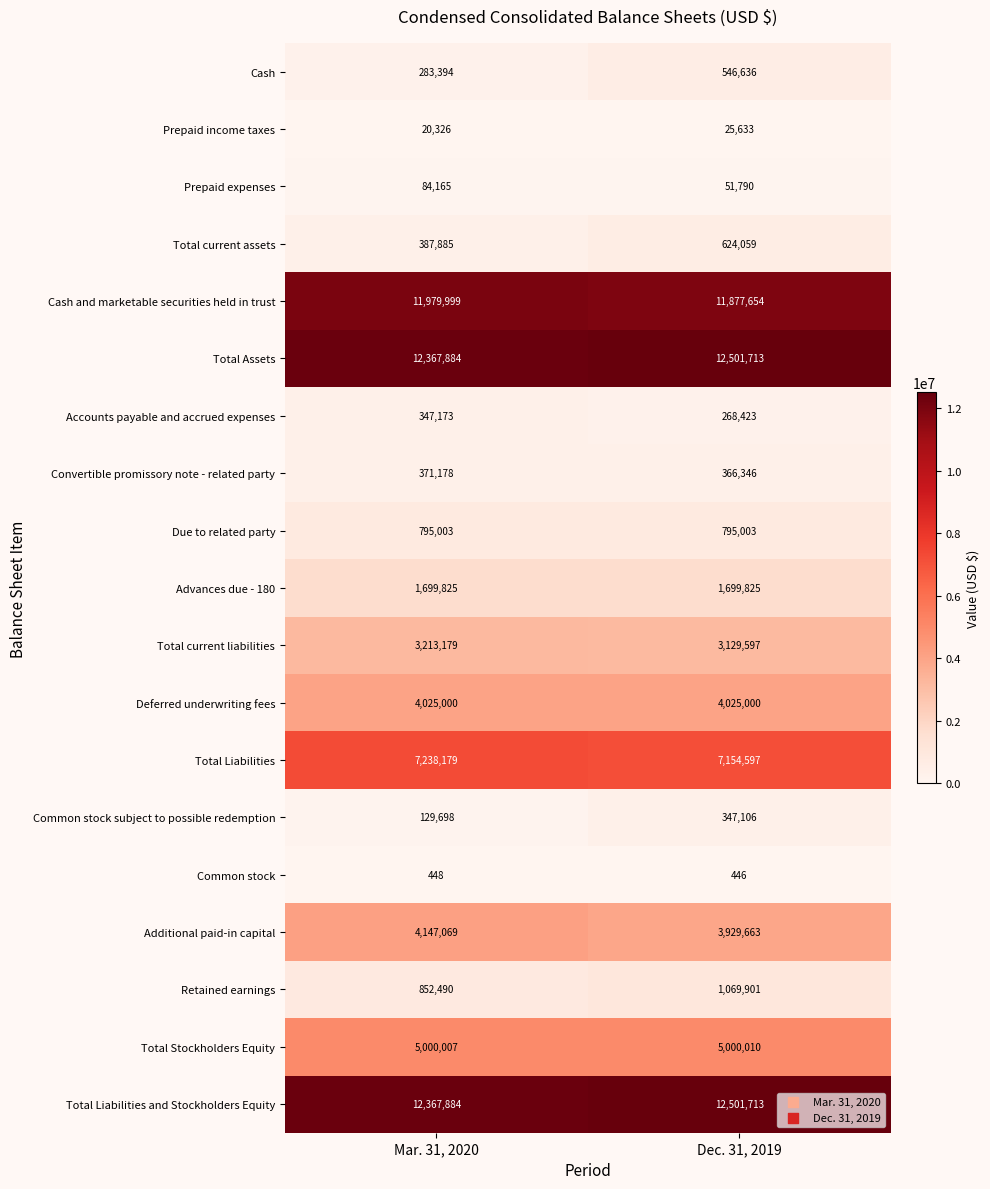

What is the greatest value displayed?

12501713